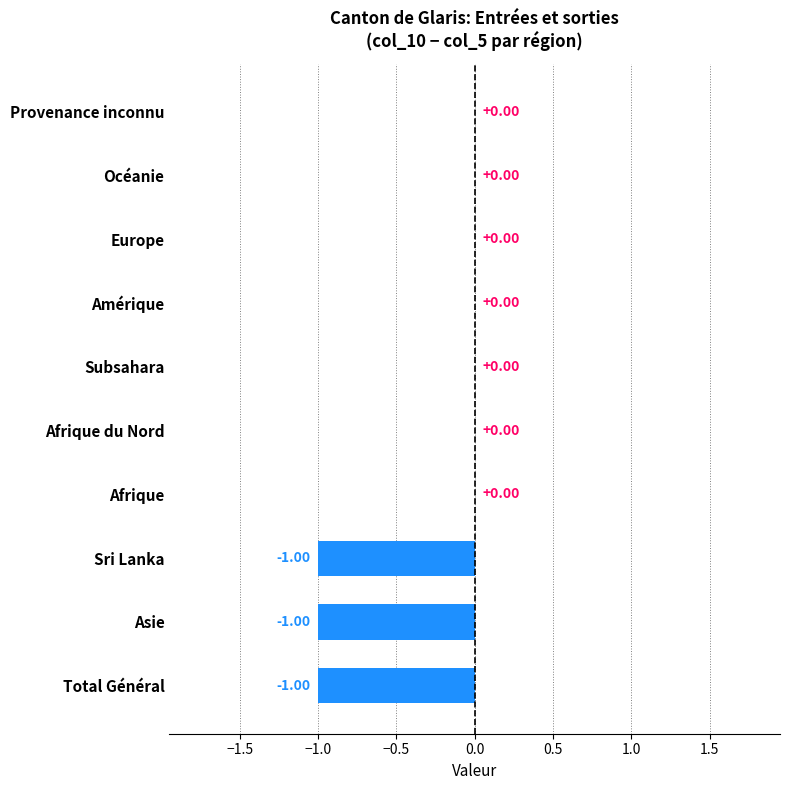

Between Afrique du Nord and Asie, which is larger?

Afrique du Nord